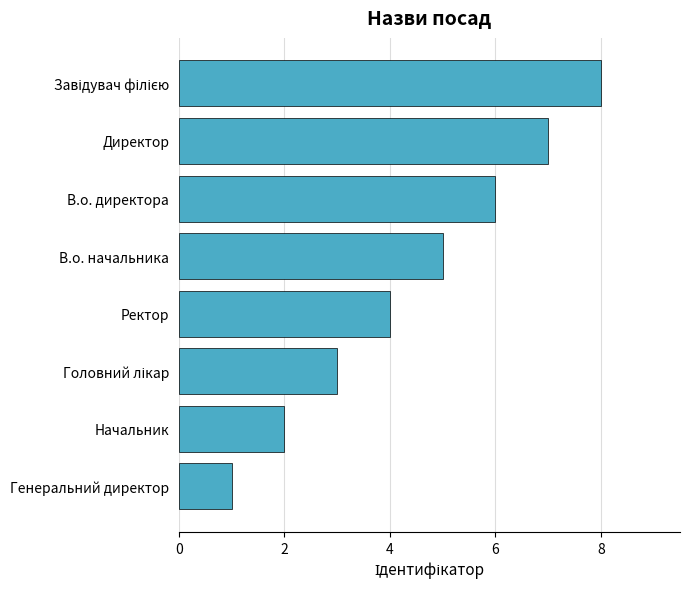

Between В.о. начальника and Ректор, which is larger?

В.о. начальника